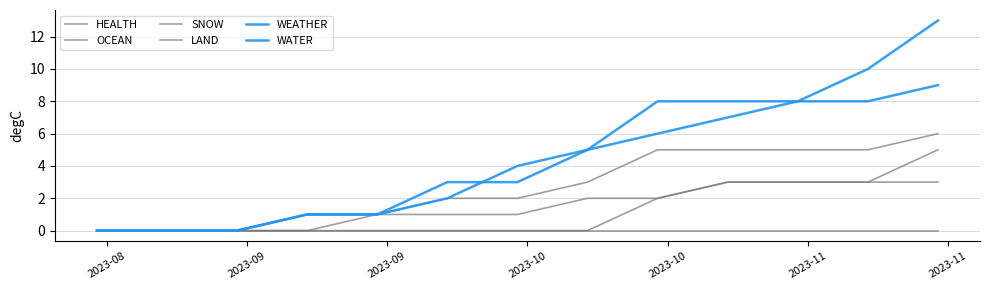

Is this an area chart (filled region under the line)?

No